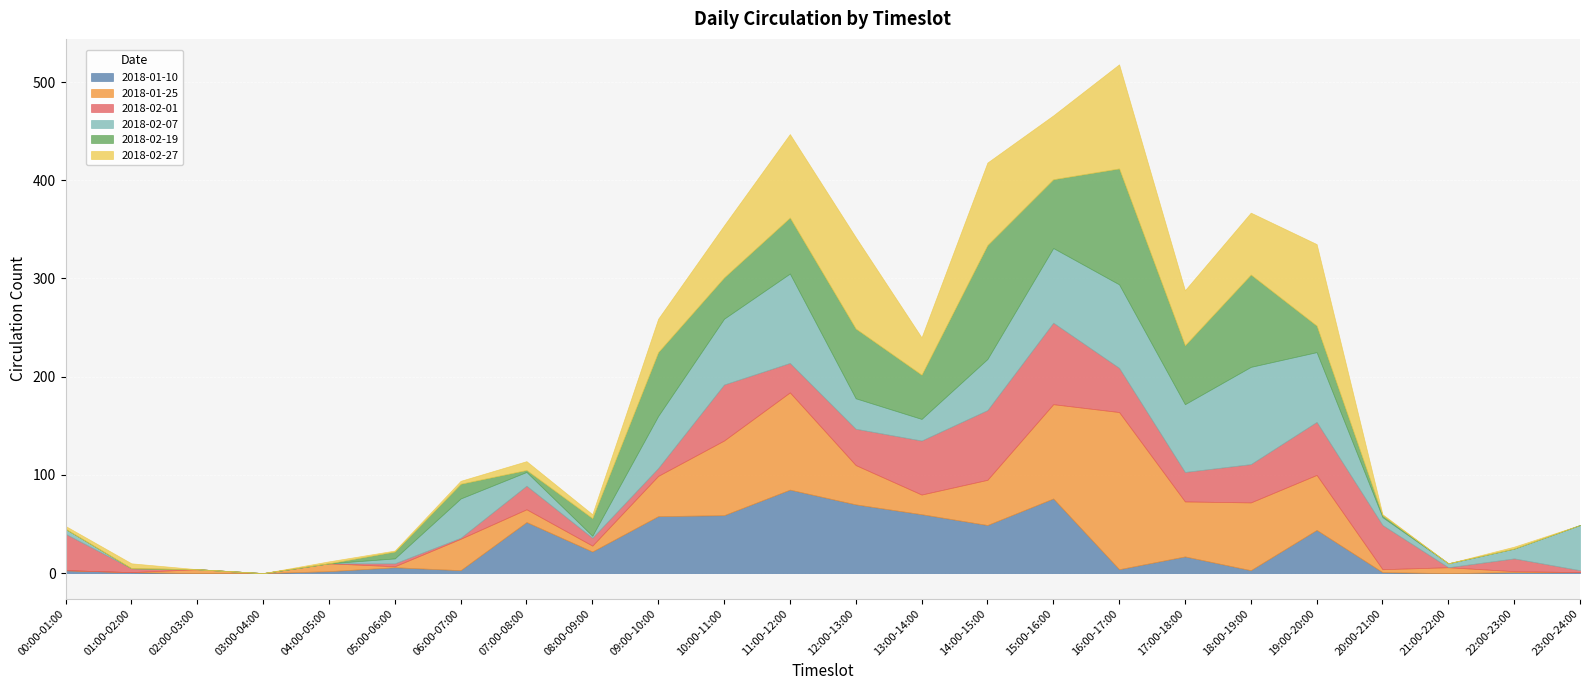

Where is 2018-01-25 nearest to the value 80?

10:00-11:00